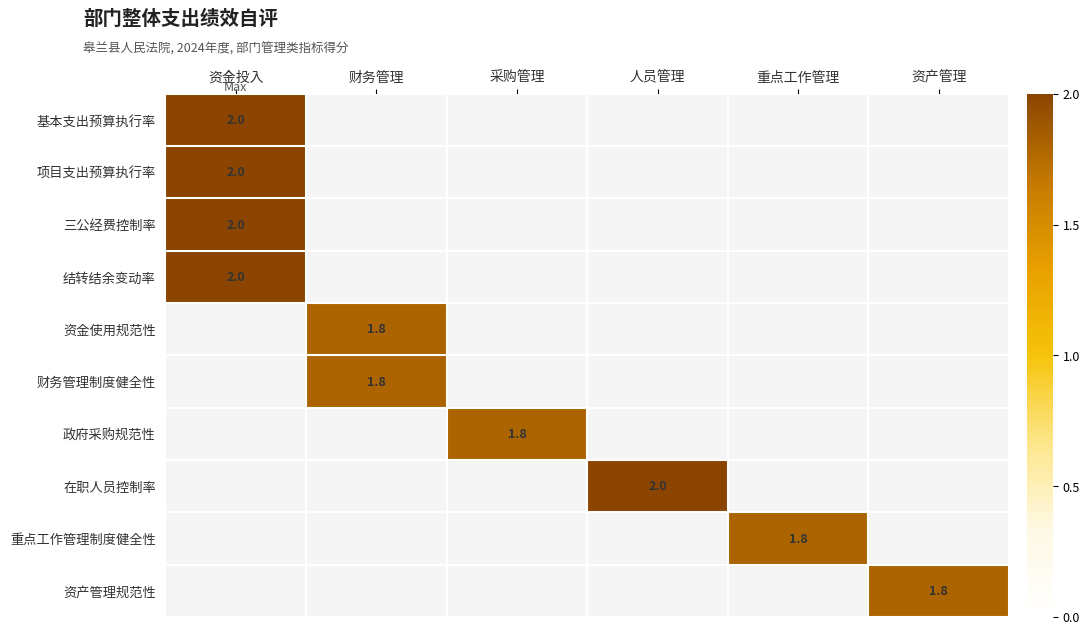

The 在职人员控制率 series shows 2.0 at 人员管理. True or false?

True